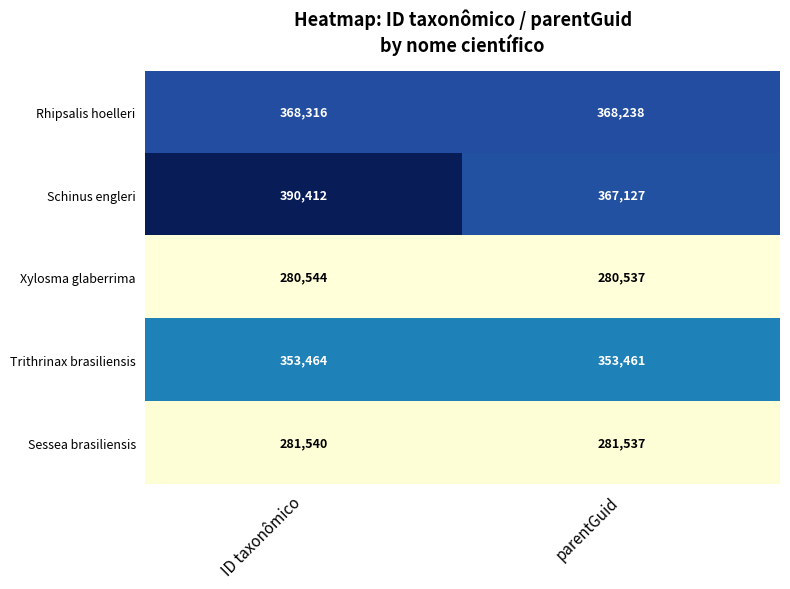

Which label corresponds to the largest value in the chart?

ID taxonômico